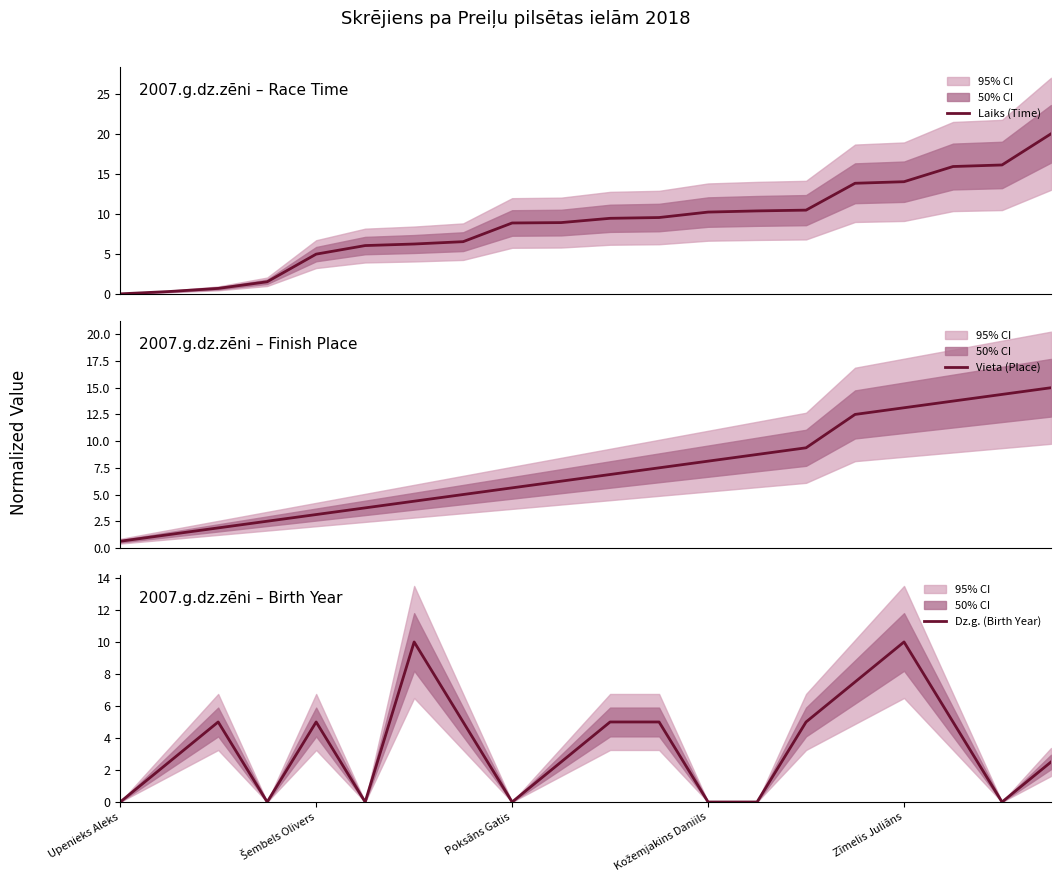

What is the sum of all Laiks (Time) values?

173.9